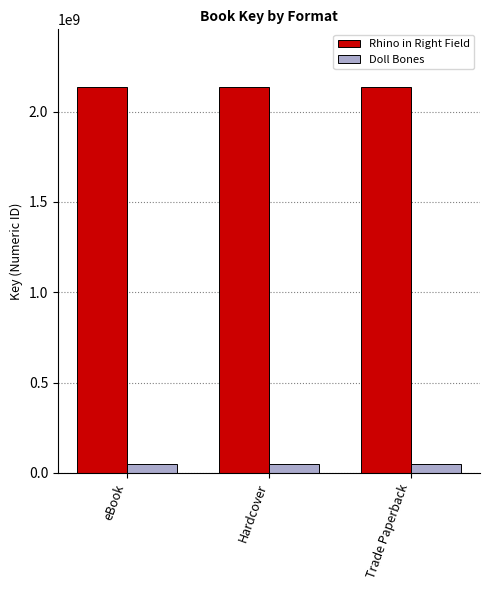

What is the value of the Doll Bones bar at the 2nd from the left?

46644544